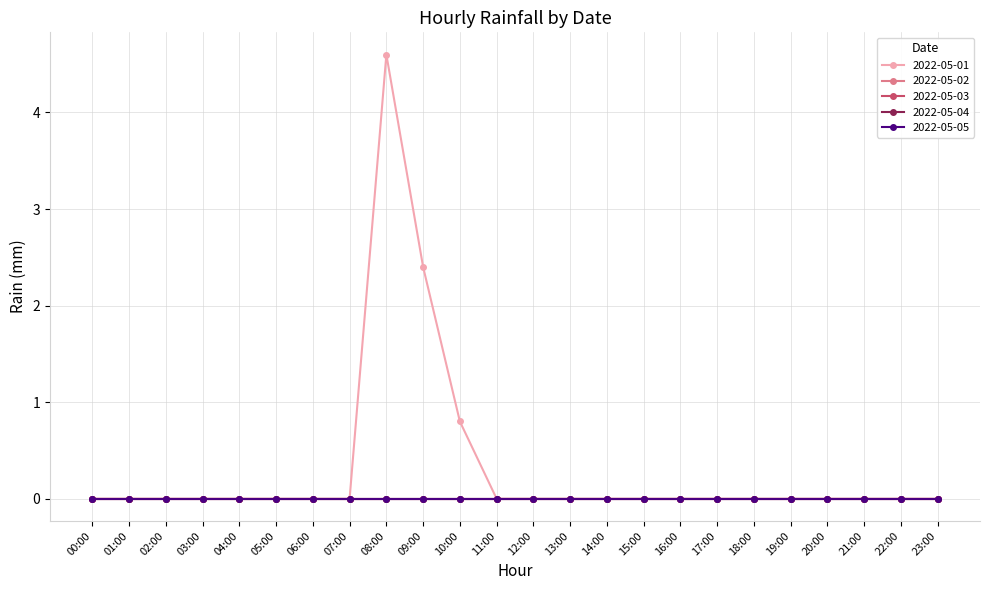

True or false: 2022-05-02 and 2022-05-03 intersect in this chart.

False